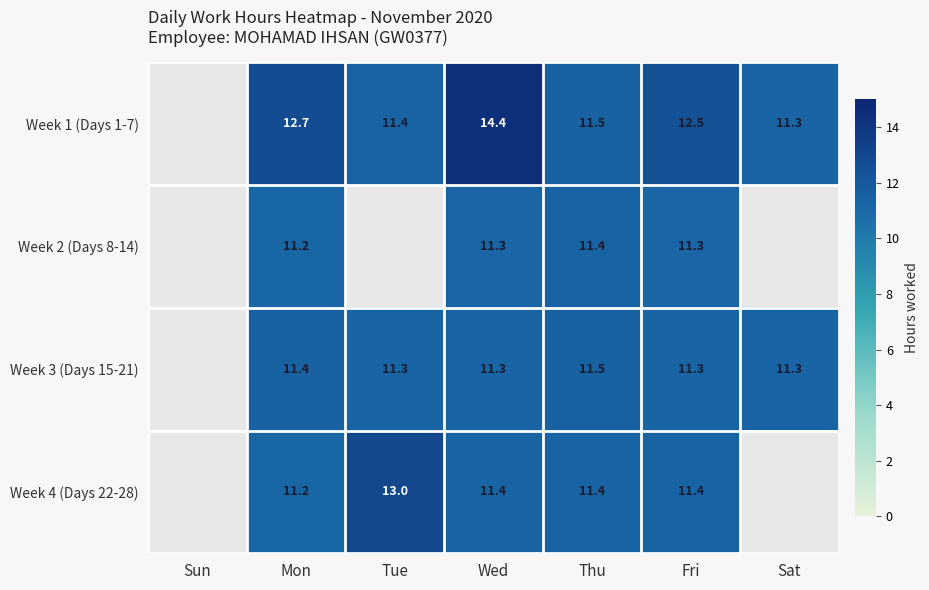

What is the total value across all series at Thu?

45.8